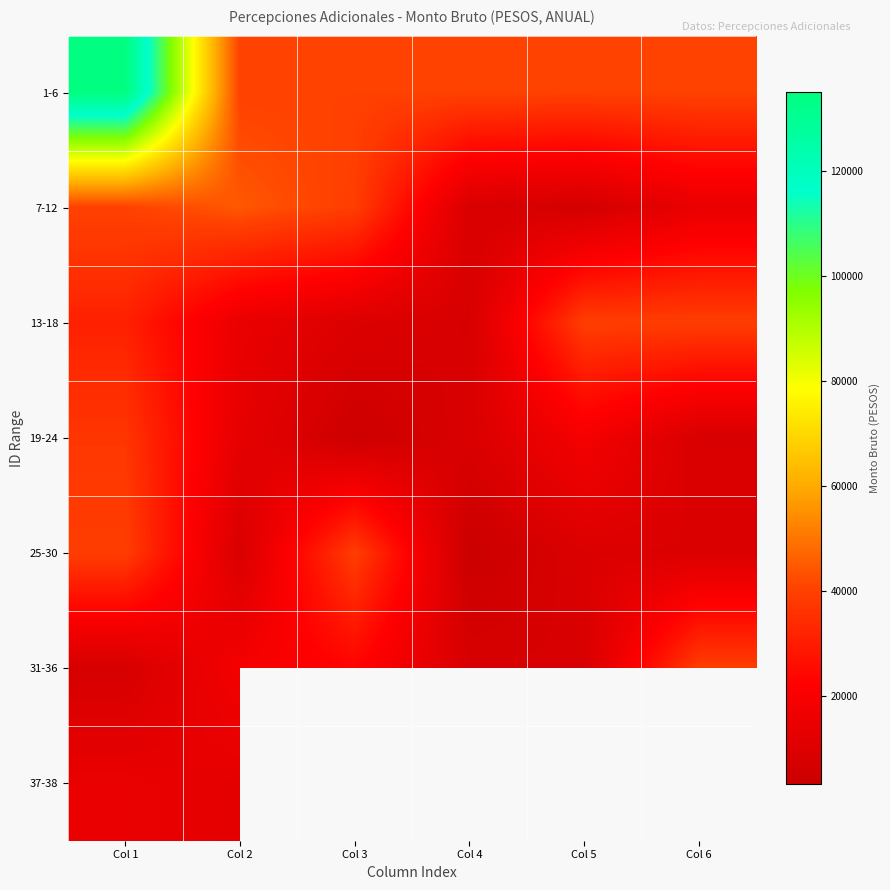

List the labels in order of 1-6 value, smallest first.

Col 2, Col 3, Col 4, Col 5, Col 6, Col 1